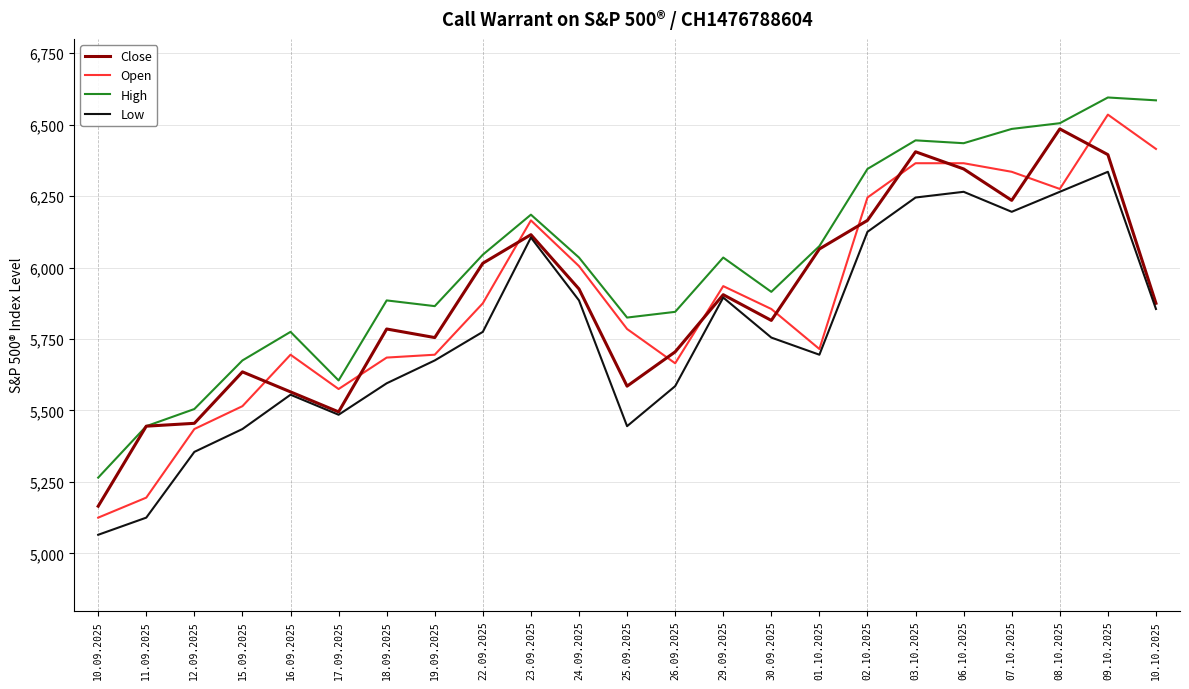

What is the sum of all High values?

138375